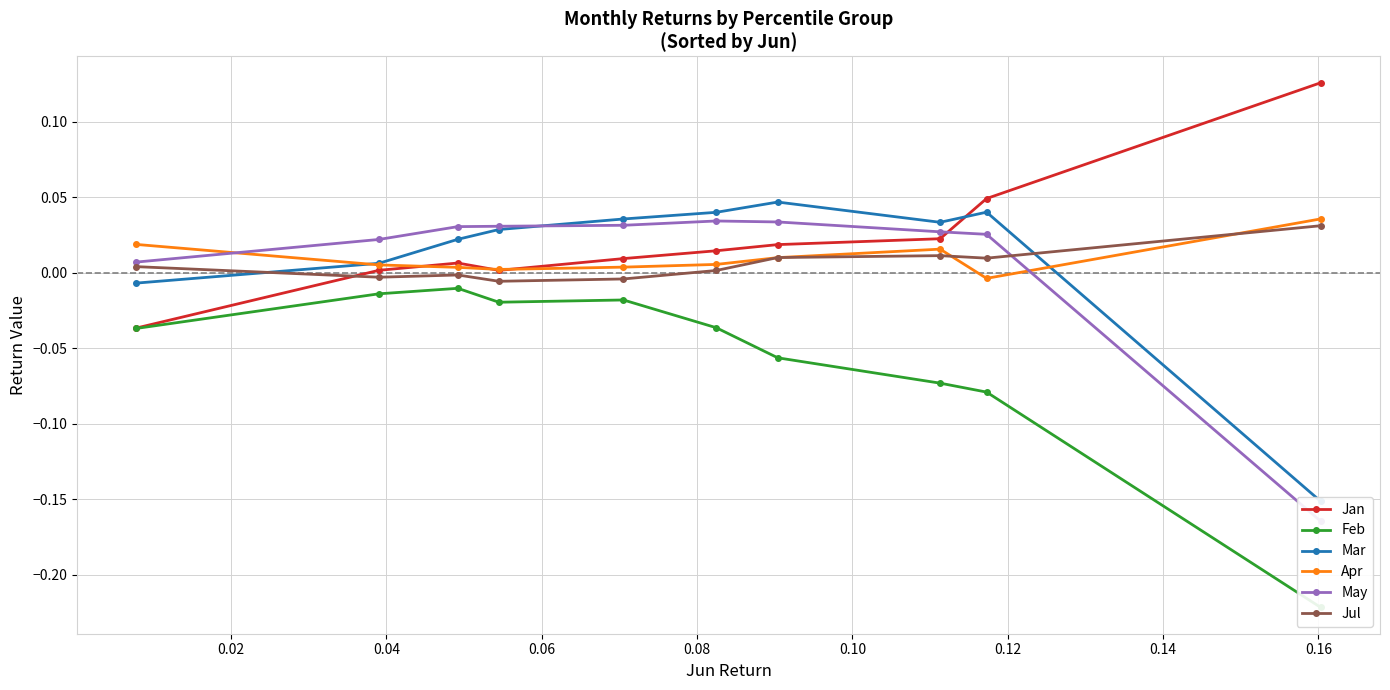

At 0.18, list the series in order from smallest to largest.

Feb, May, Mar, Jul, Apr, Jan